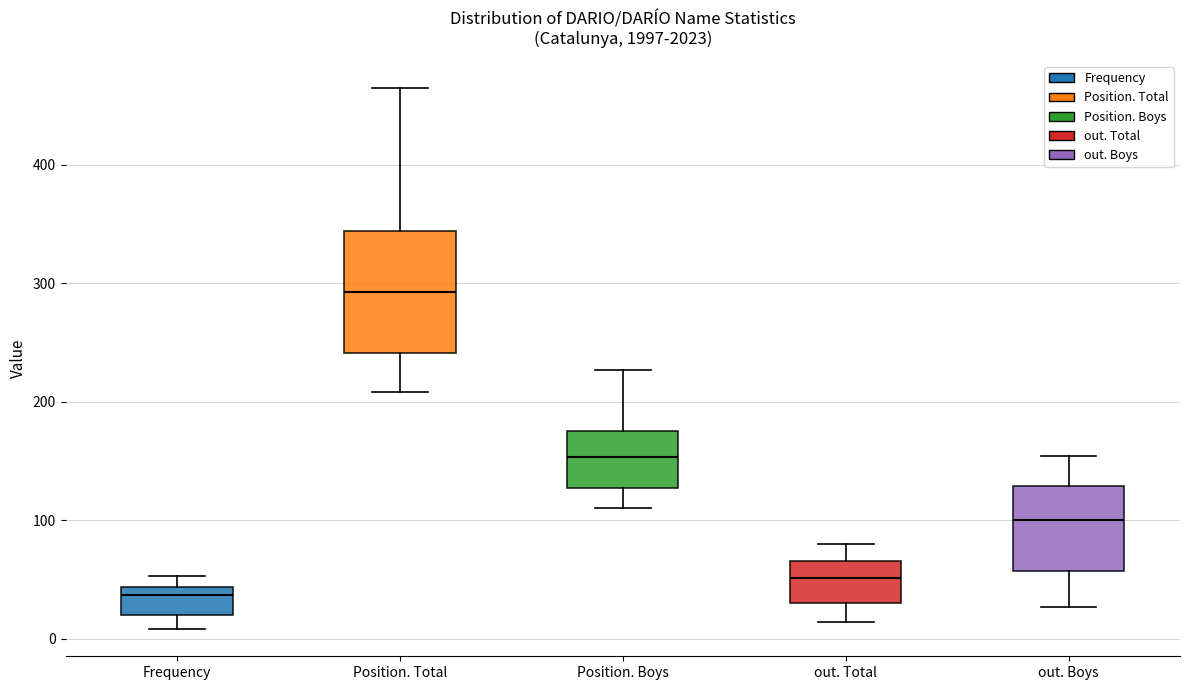

Reading left to right, read every box against the y-axis: the position of its median line, the range the box covers, and the ends of its whiskers. The values are not printed on the chart, so give them approximately, as read against the axis.

Frequency: median 40 (just below the box's upper edge), box 20 to 40, whiskers 10 to 50
Position. Total: median 290, box 240 to 340, whiskers 210 to 470
Position. Boys: median 150, box 130 to 180, whiskers 110 to 230
out. Total: median 50, box 30 to 70, whiskers 10 to 80
out. Boys: median 100, box 60 to 130, whiskers 30 to 150